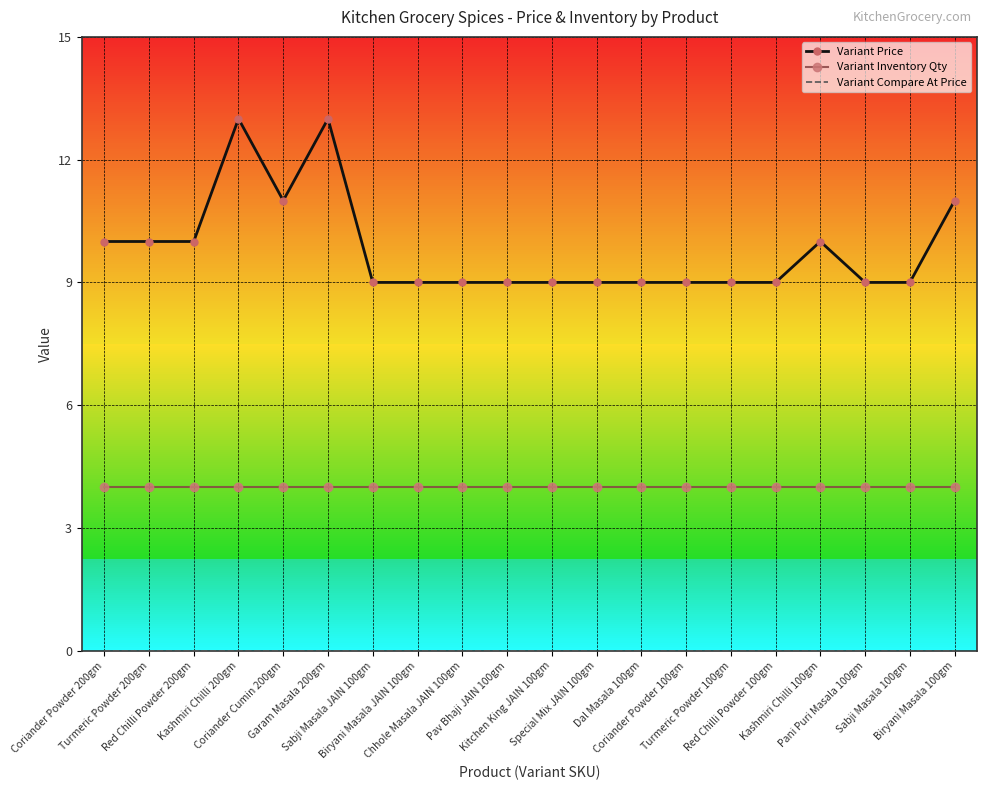

How many categories are shown in the chart?

20